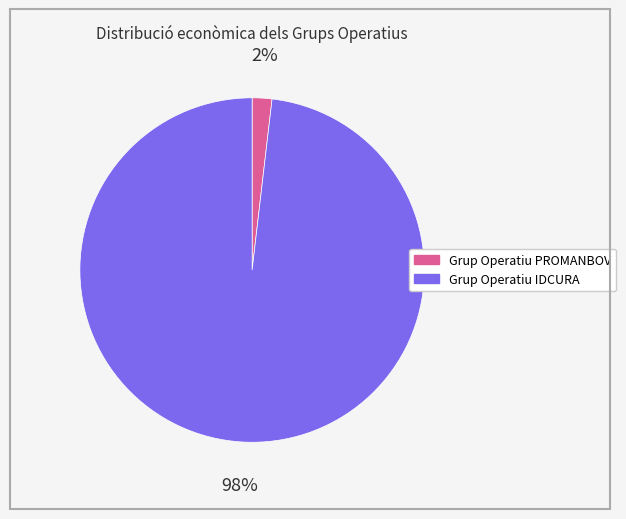

To the nearest percent, what is the difference between the Grup Operatiu PROMANBOV and Grup Operatiu IDCURA slice percentages?

96%